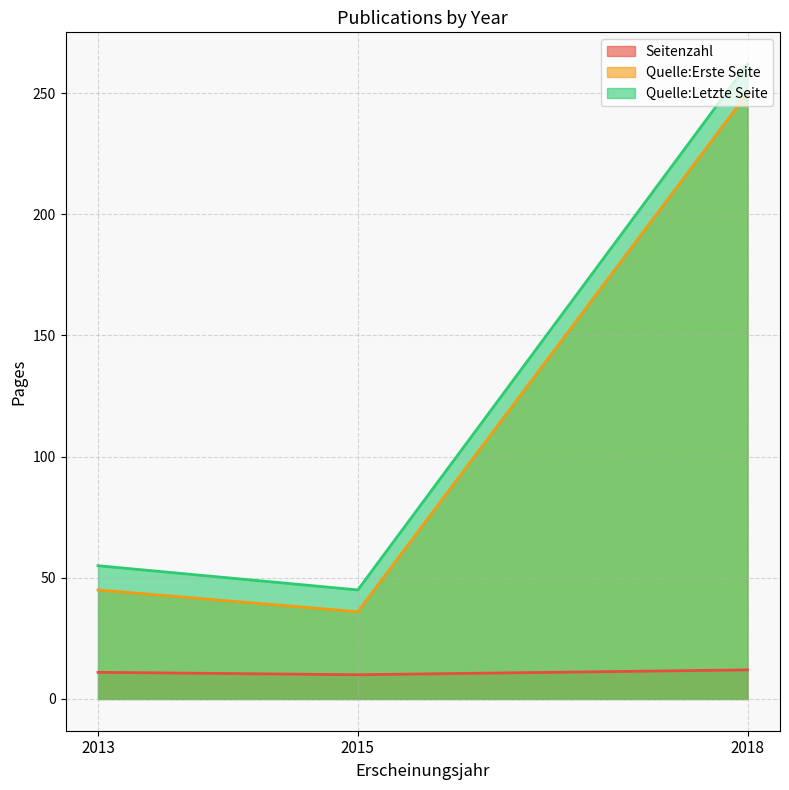

The value of Quelle:Letzte Seite at 2013 is 55. True or false?

True